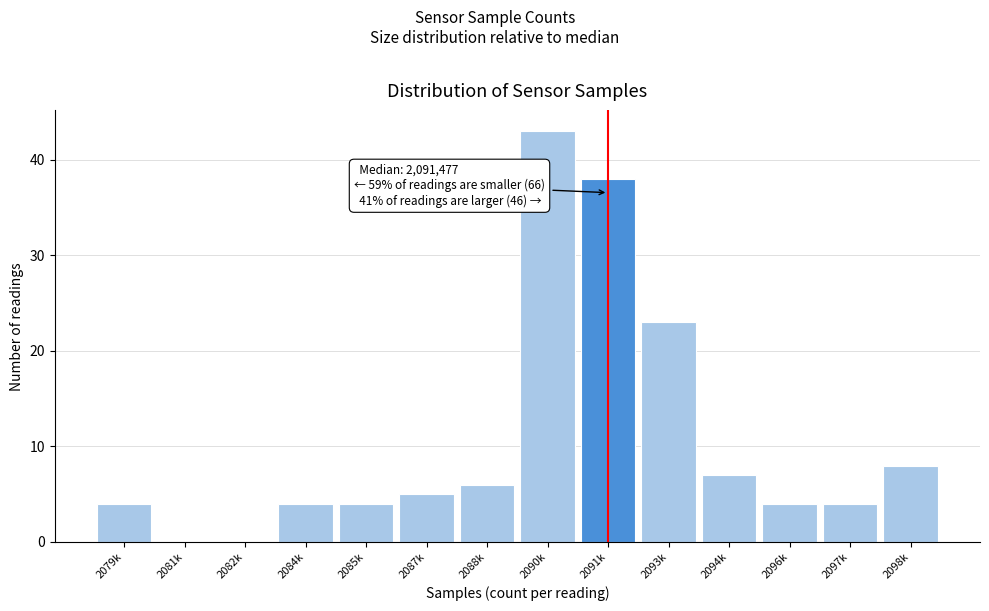

Reading left to right, extract all data points from this chart.

2079k=4	2081k=0	2082k=0	2084k=4	2085k=4	2087k=5	2088k=6	2090k=43	2091k=38	2093k=23	2094k=7	2096k=4	2097k=4	2098k=8